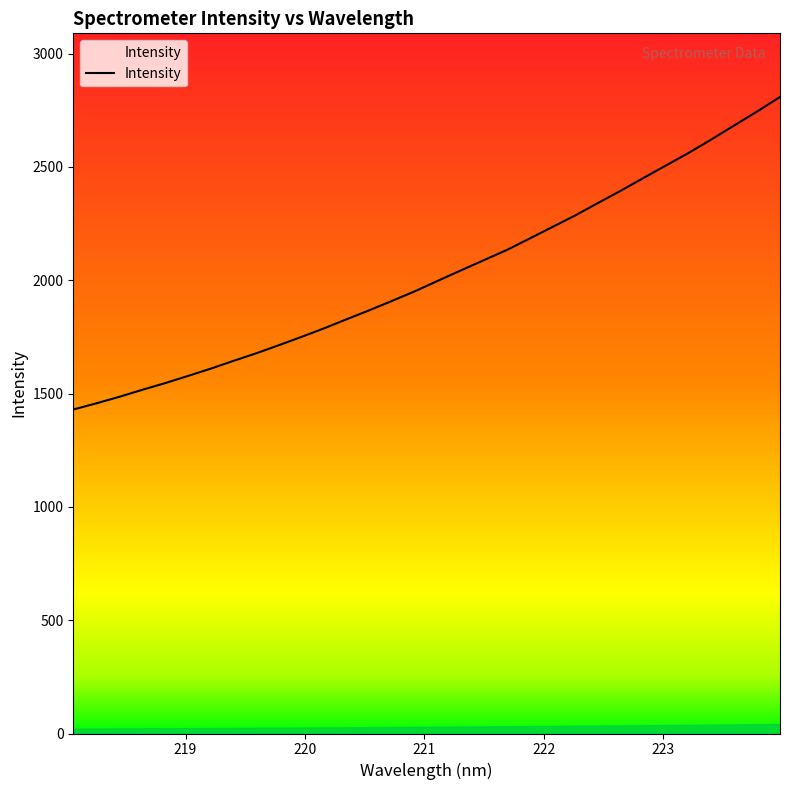

What is the difference between the maximum and minimum values?

1378.9